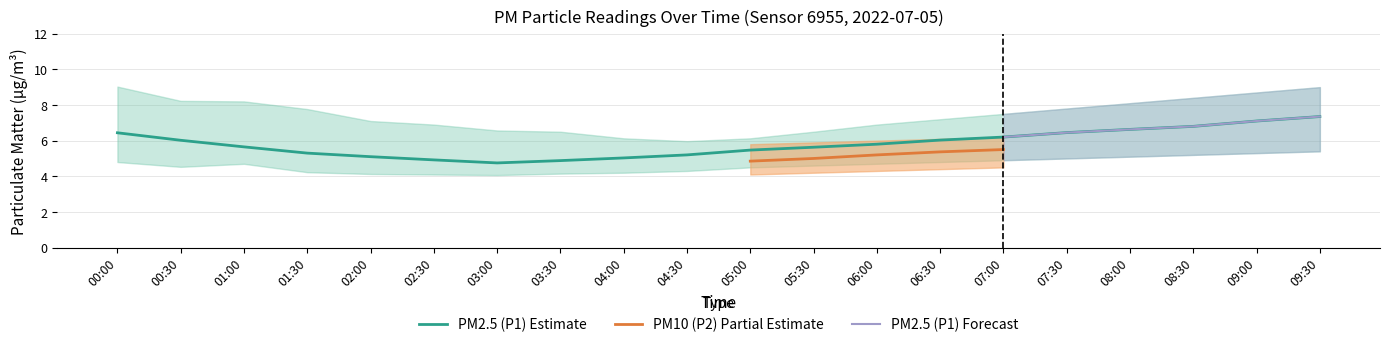

Which category has the highest value in the PM2.5 (P1) Estimate series?

09:30